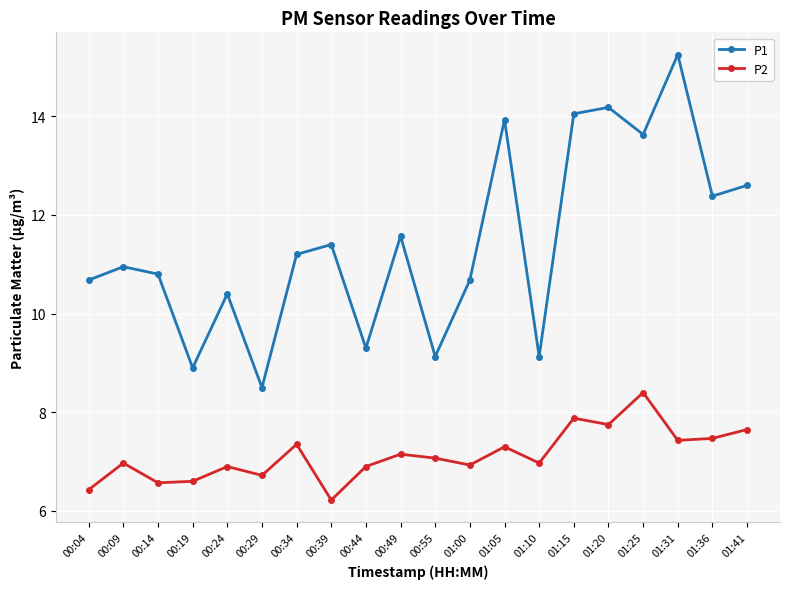

What is the sum of the P1 values at 00:49 and 01:05?

25.5